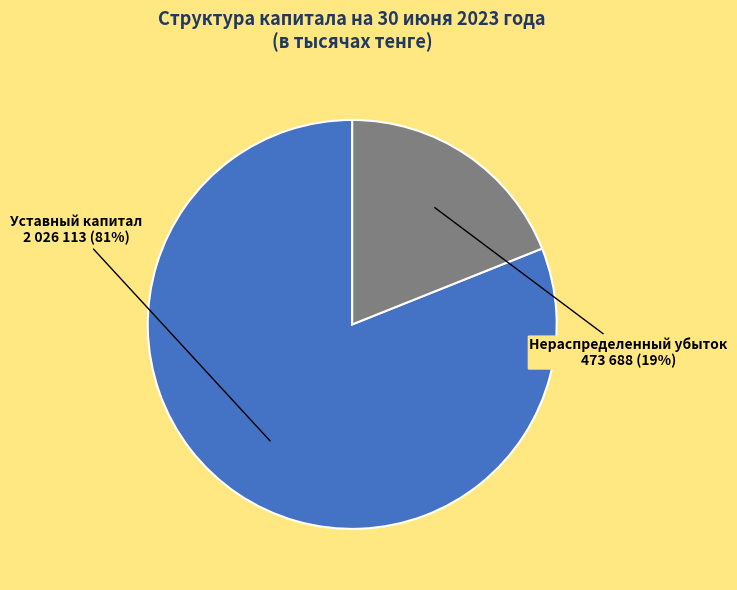

Does any single category account for the majority?

Yes